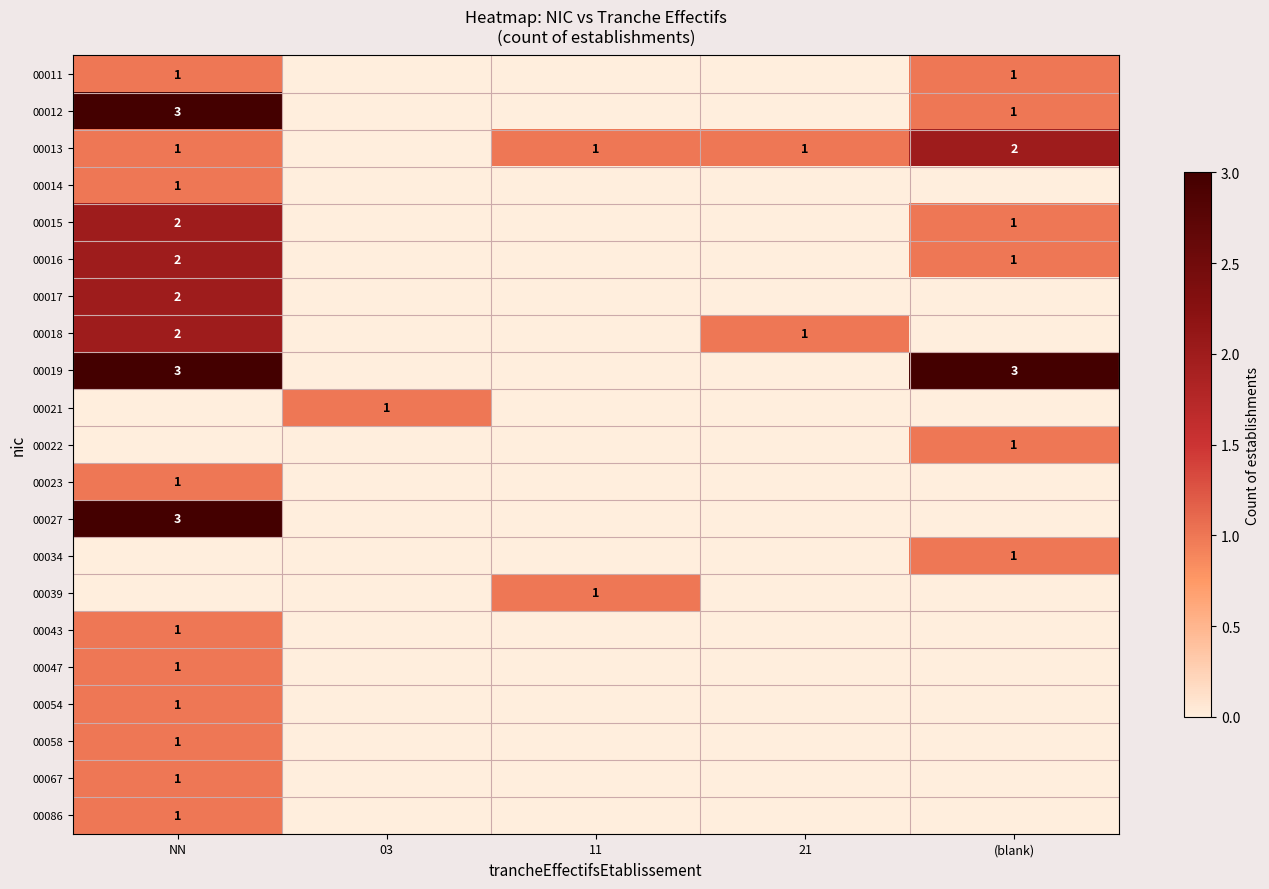

What is the difference between the maximum and second lowest values in the 00039 series?

1